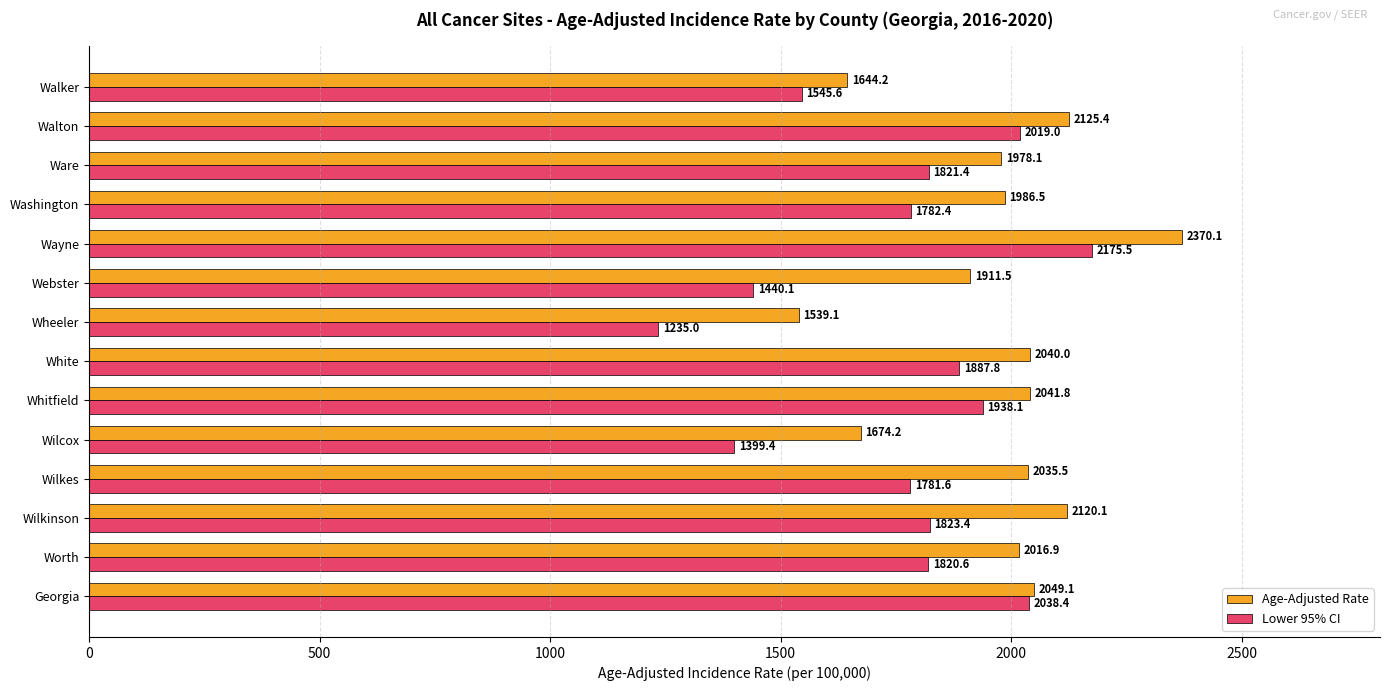

What is the sum of the Lower 95% CI values at White and Webster?

3327.9